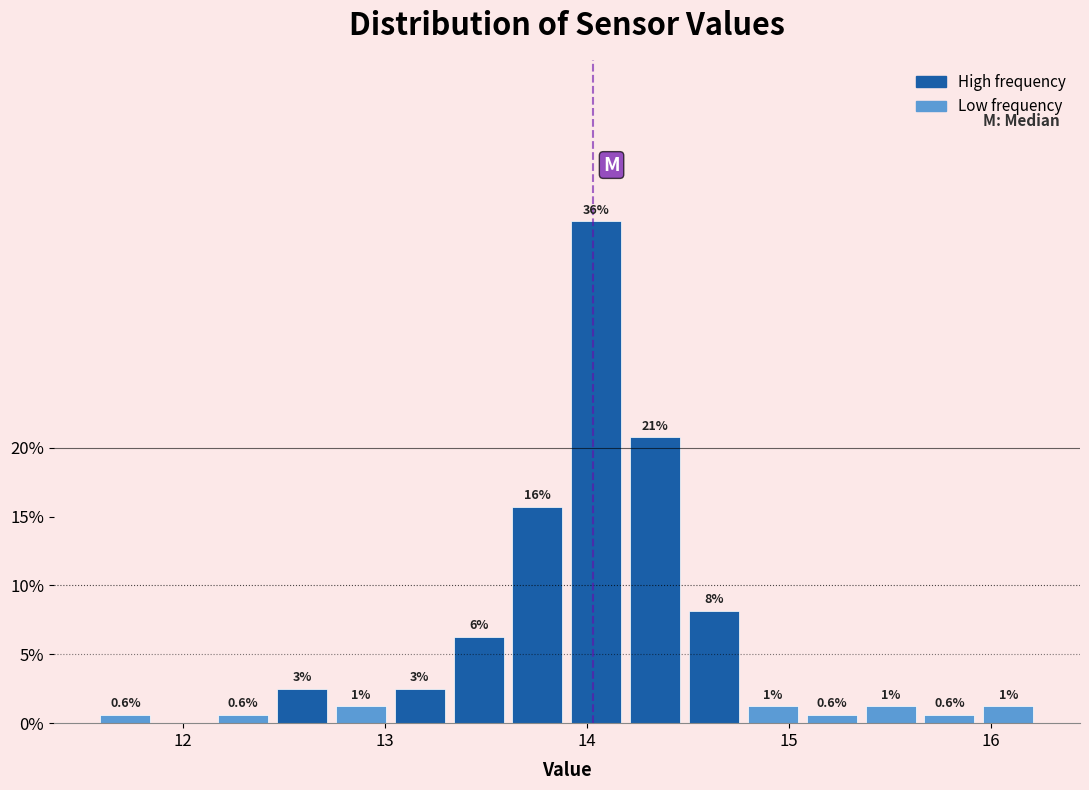

Read against the x-axis, roughly where is the centre of the tallest bar?

14.0